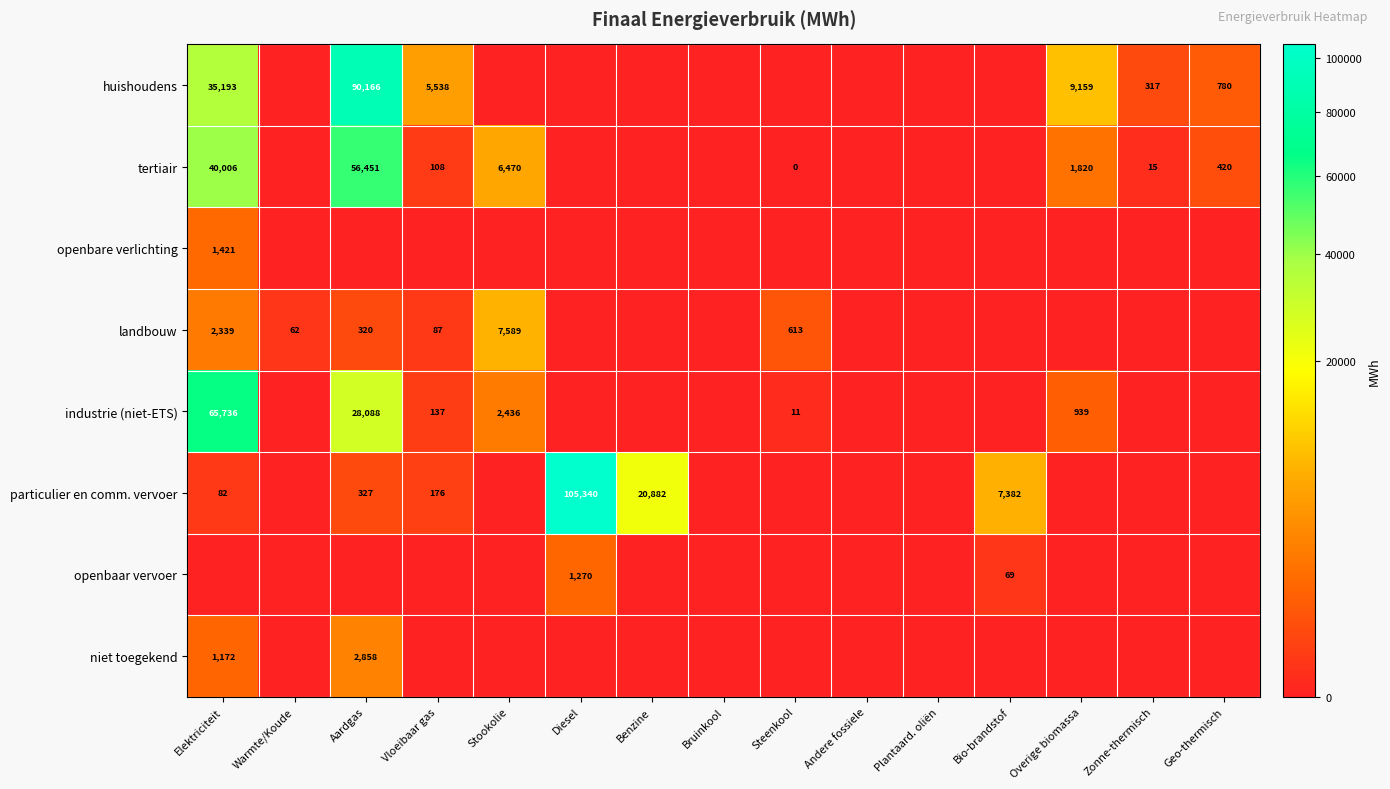

What is the greatest value displayed?

105340.2